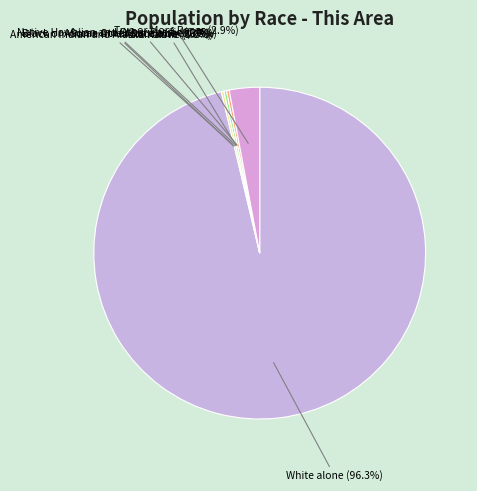

To the nearest percent, what is the difference between the largest and smallest slice percentages?

96%